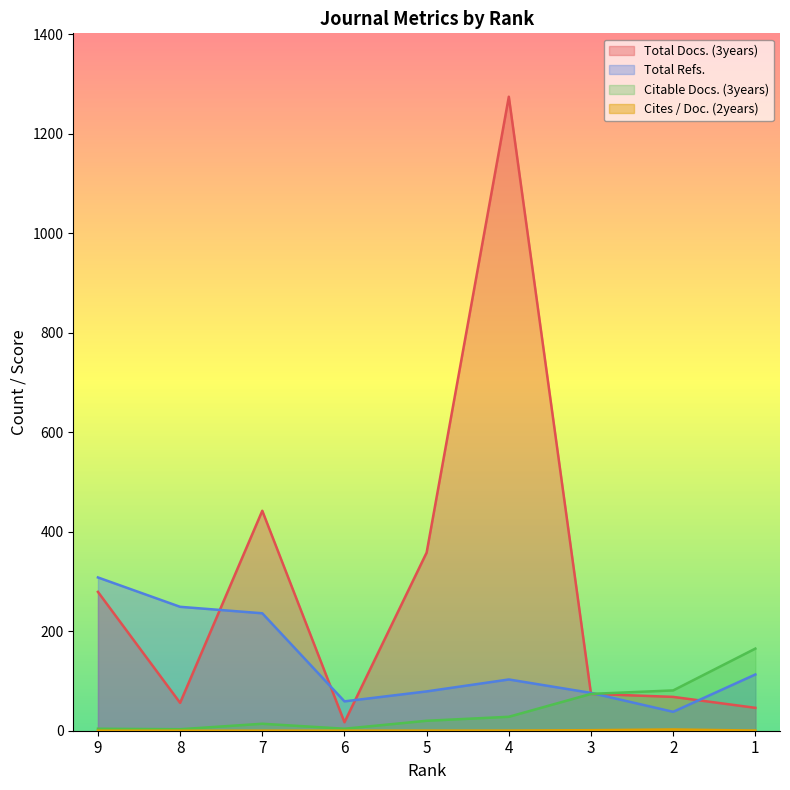

How many interior local valleys does the Cites / Doc. (2years) series have?

1